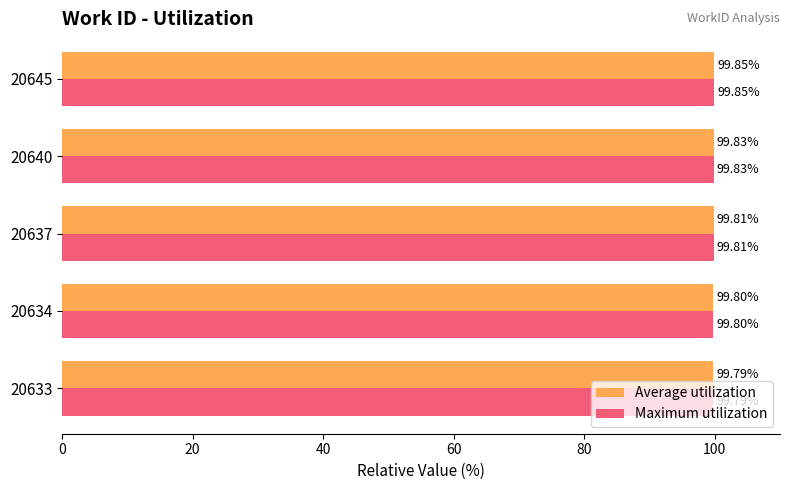

List the labels in order of Maximum utilization value, smallest first.

20633, 20634, 20637, 20640, 20645